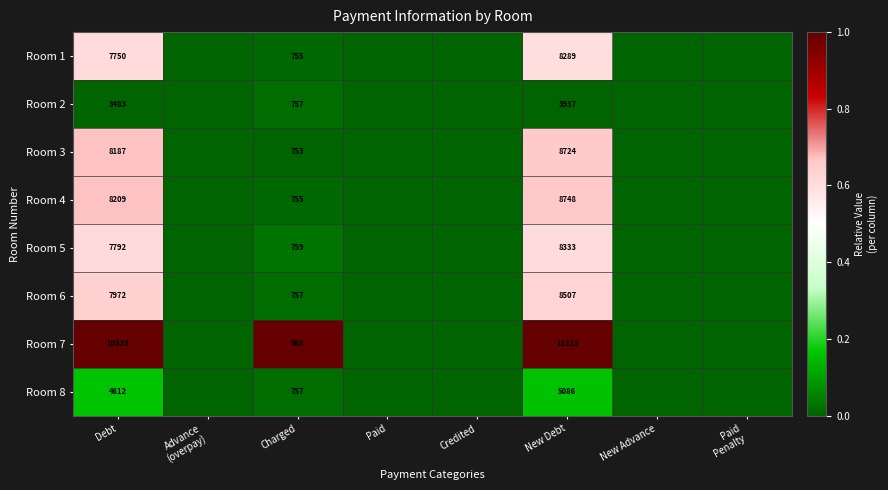

What is the spread (max minus min) of values at Charged?

215